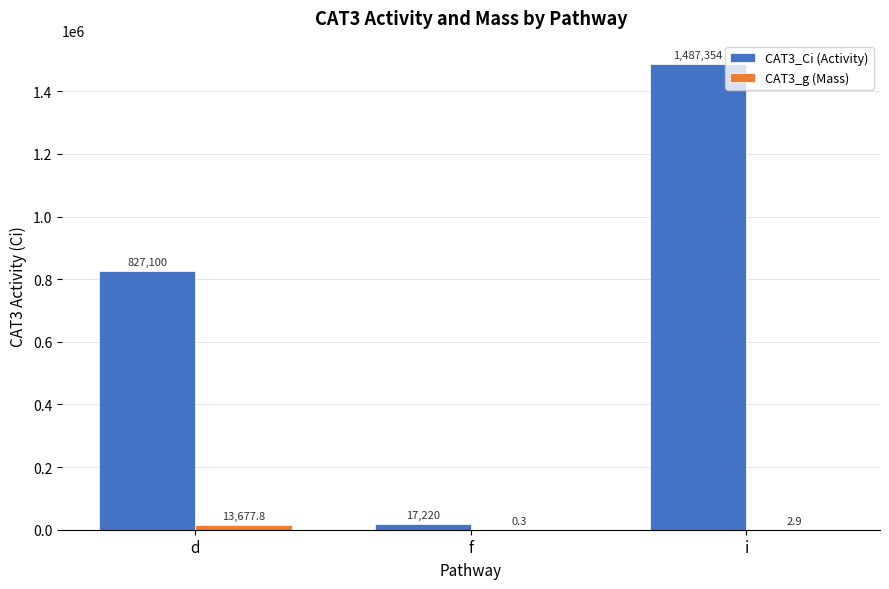

At which category is the sum across all series the highest?

i